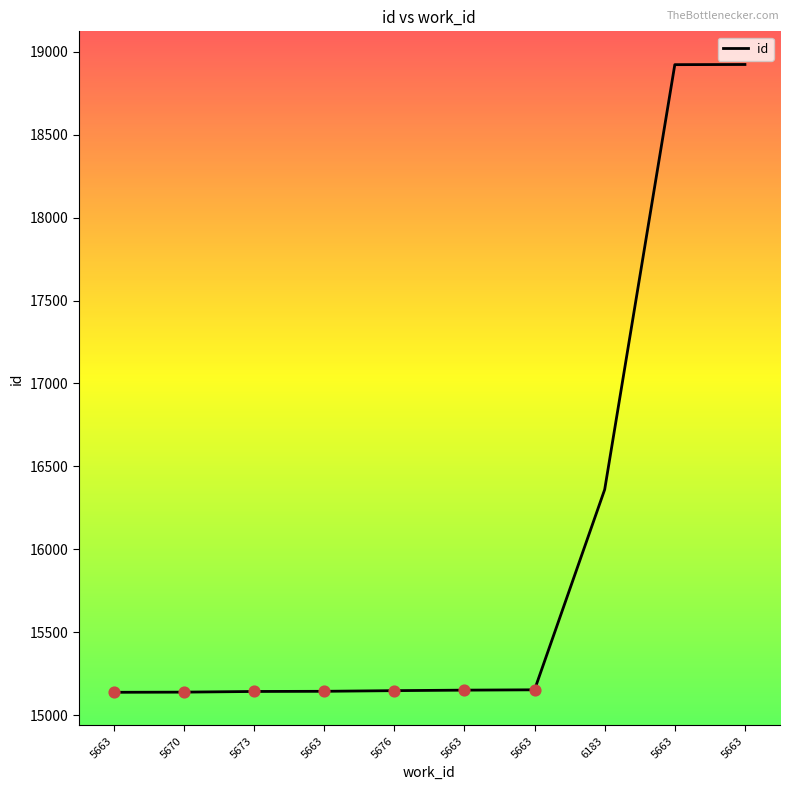

What is the change in value from 5670 to 5663?

+5